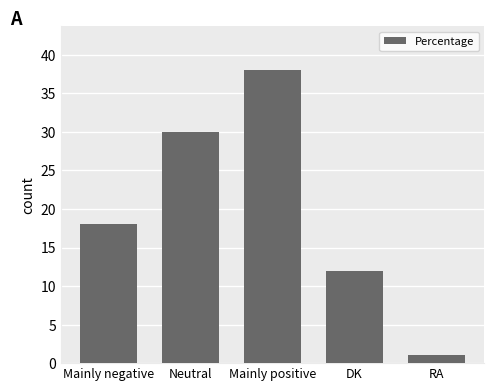

What position from the right is Neutral?

4